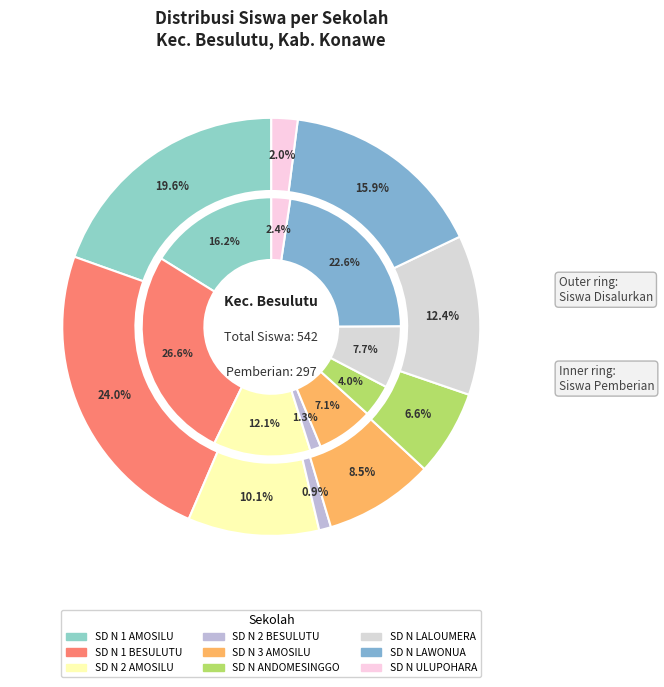

To the nearest percent, what is the difference between the largest and smallest slice percentages?

23%